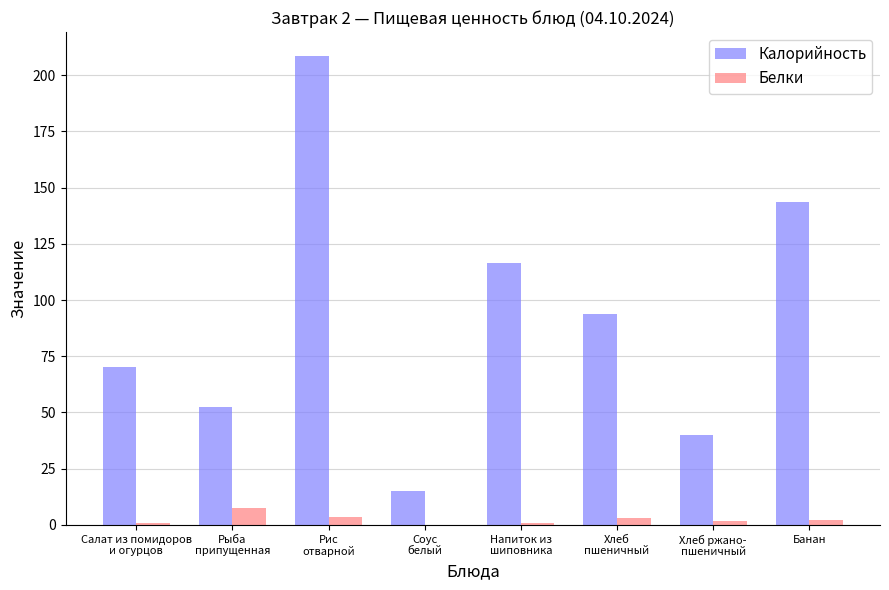

Which series has the widest spread of values?

Калорийность